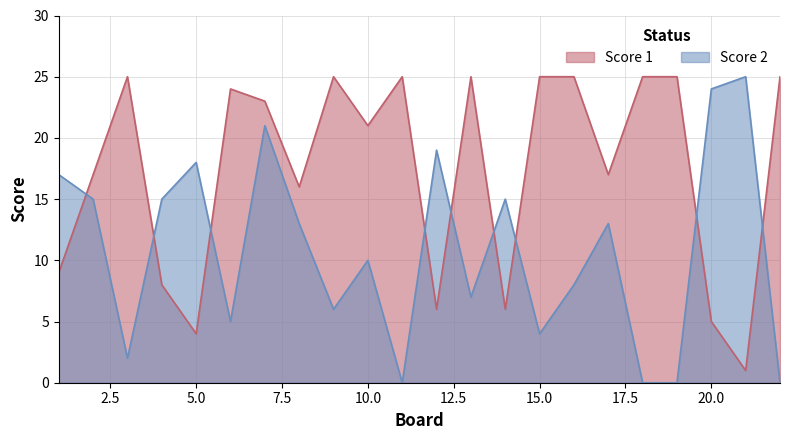

Does the chart display data point markers on the line(s)?

No